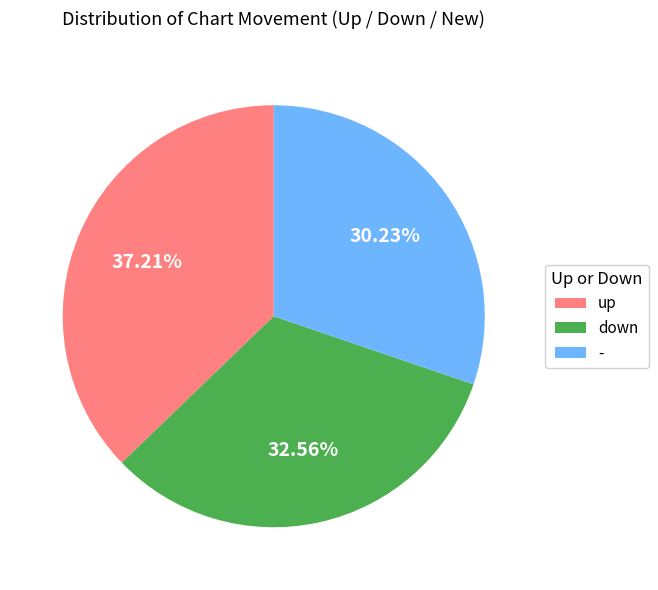

Rank the categories by value from lowest to highest.

-, down, up